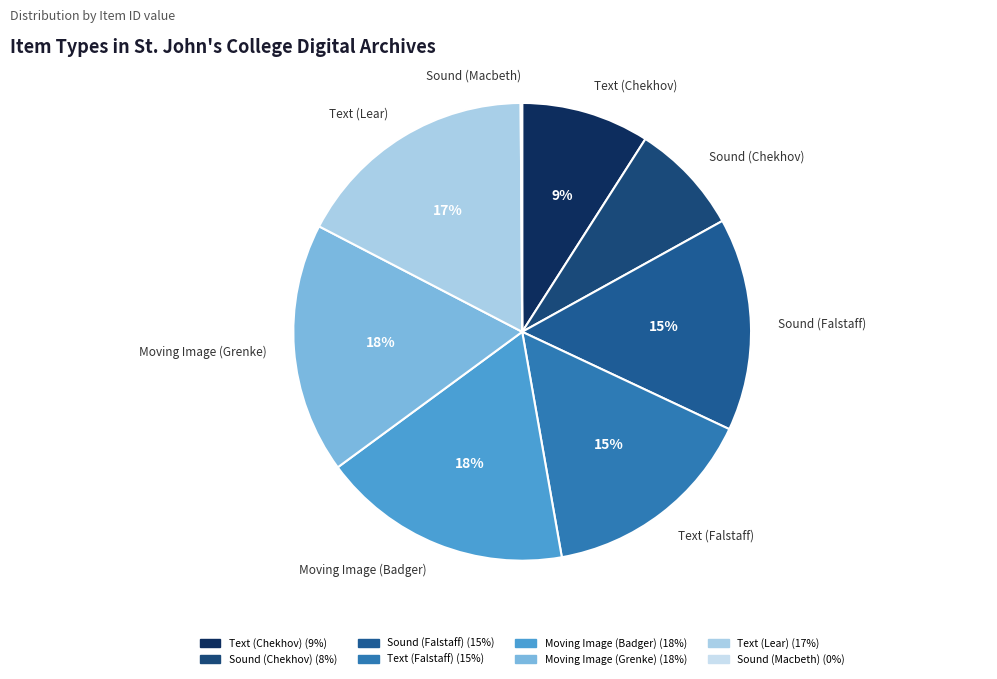

The Sound (Falstaff) slice represents 3% of the pie. True or false?

False